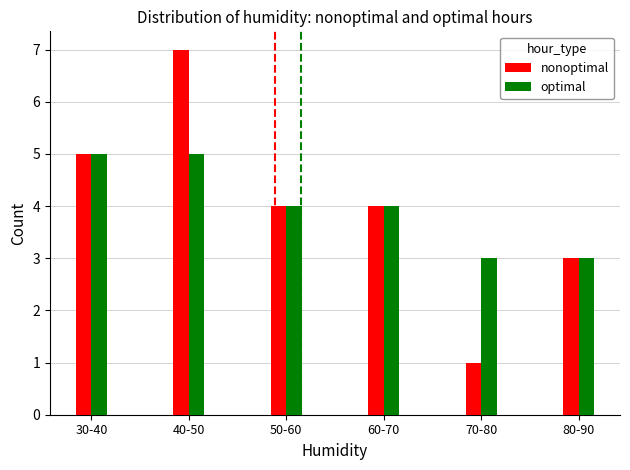

At which category is the sum across all series the highest?

40-50